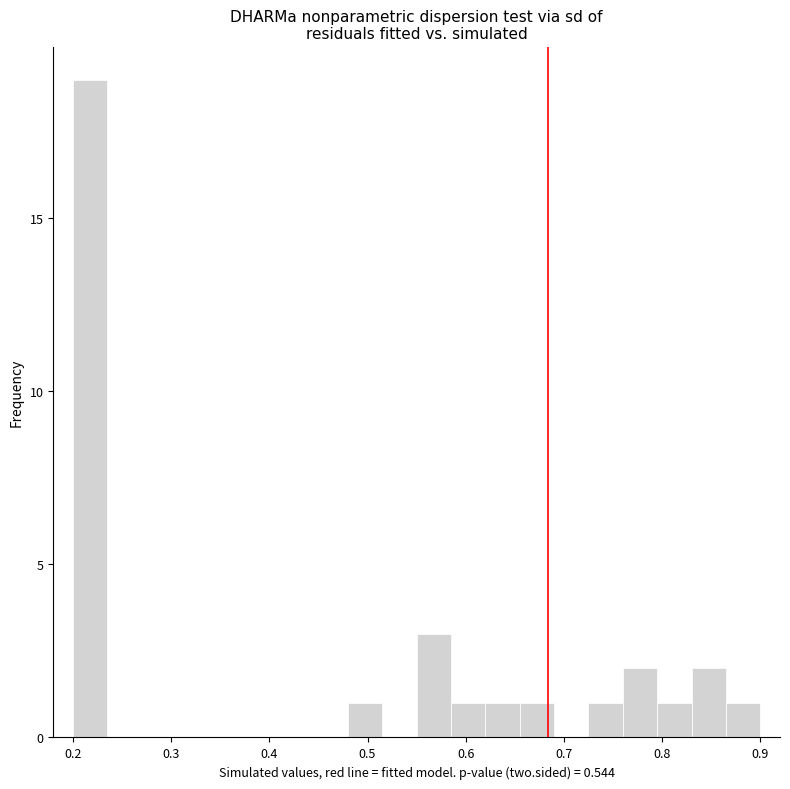

Around what value on the x-axis is the tallest bar? Give the approximate position of its centre, as read against the axis.

0.22